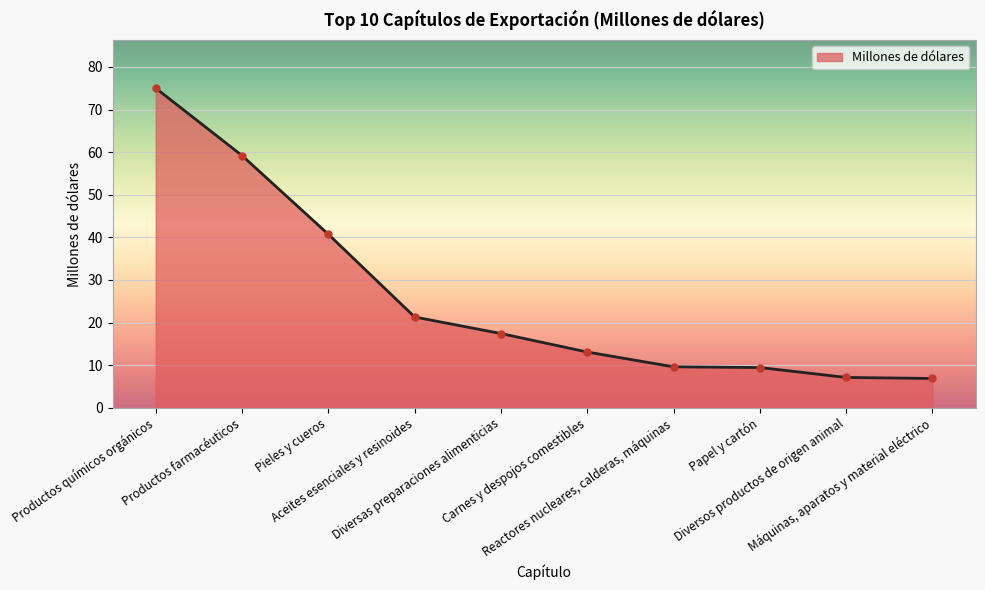

List the labels in order of value, largest first.

Productos químicos orgánicos, Productos farmacéuticos, Pieles y cueros, Aceites esenciales y resinoides, Diversas preparaciones alimenticias, Carnes y despojos comestibles, Reactores nucleares, calderas, máquinas, Papel y cartón, Diversos productos de origen animal, Máquinas, aparatos y material eléctrico